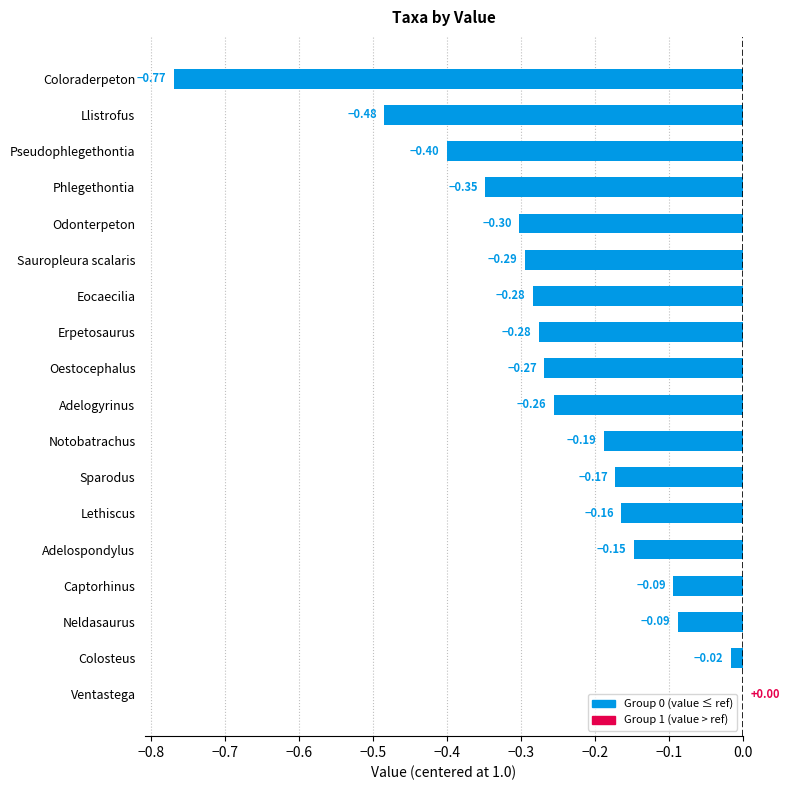

Which label corresponds to the largest value in the chart?

Ventastega